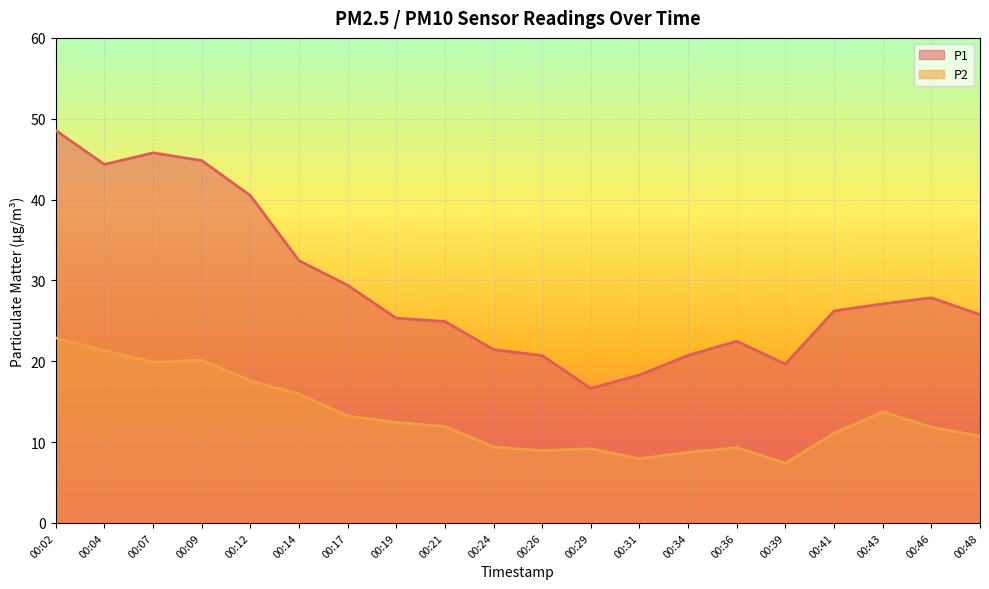

How many data points in P2 are above 11?

12